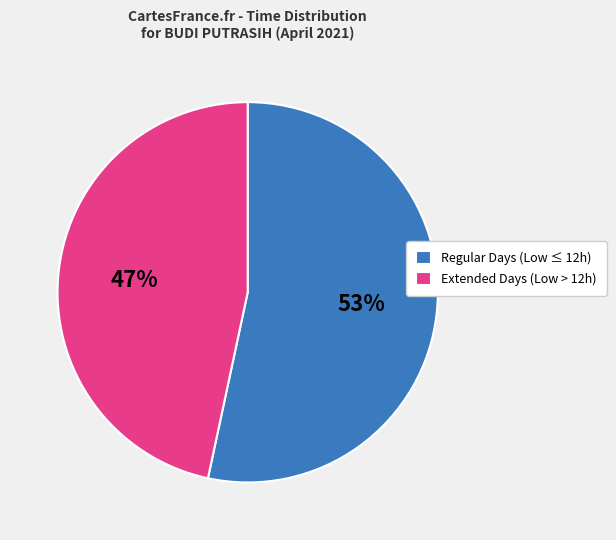

To the nearest percent, what is the average slice percentage?

50%